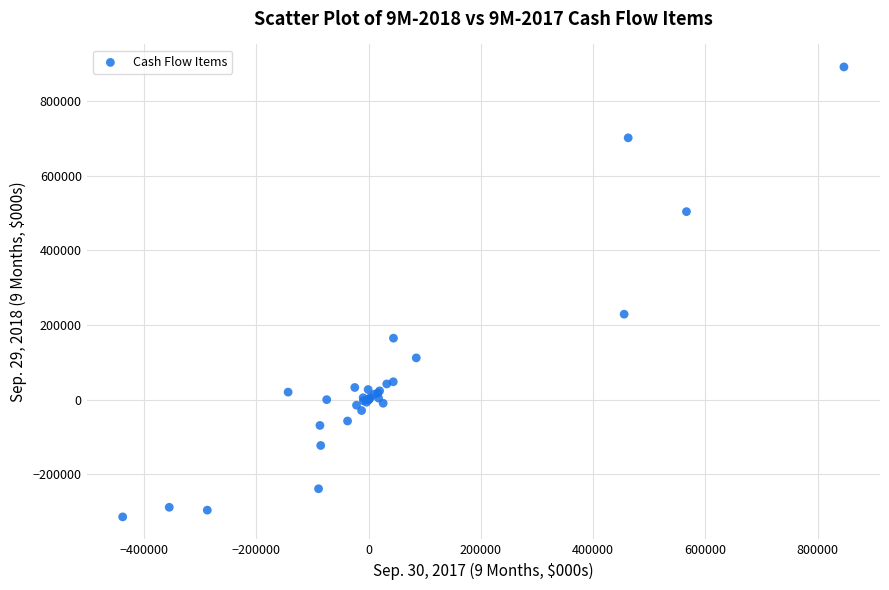

What Y value in the scatter plot is closest to 288790?

229066